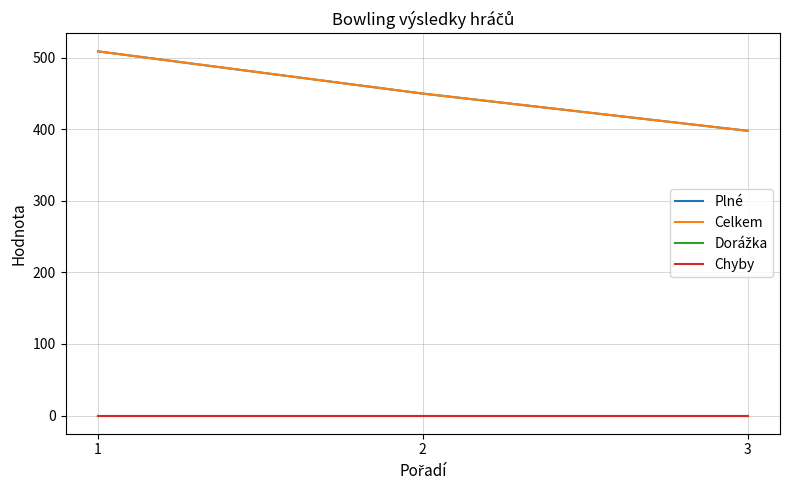

List the labels in order of Celkem value, largest first.

1, 2, 3